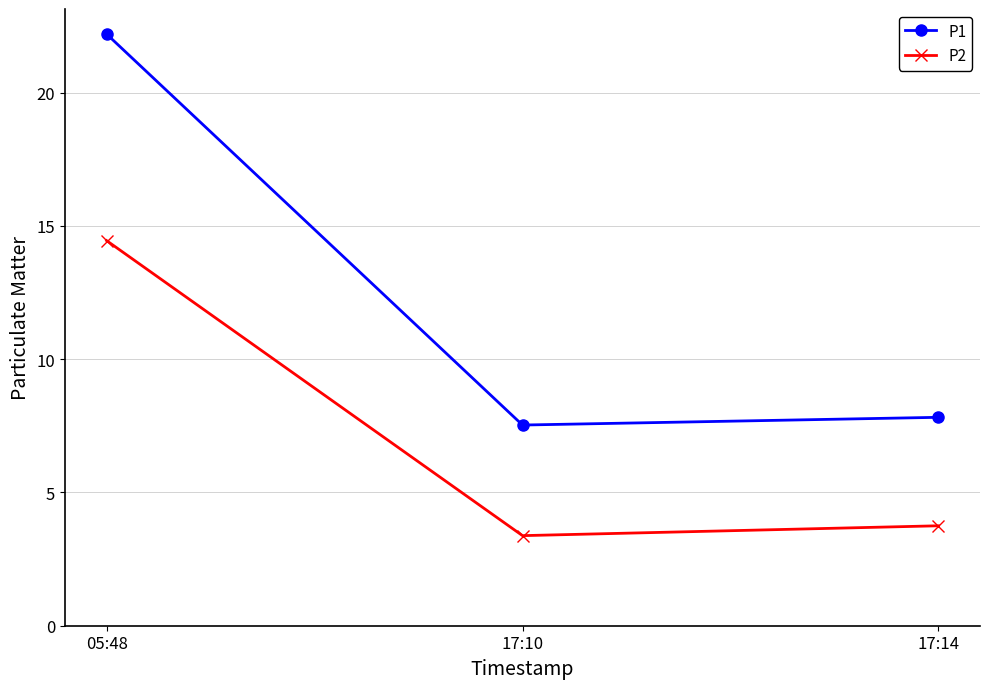

What is the label of the 3rd point from the left?

17:14